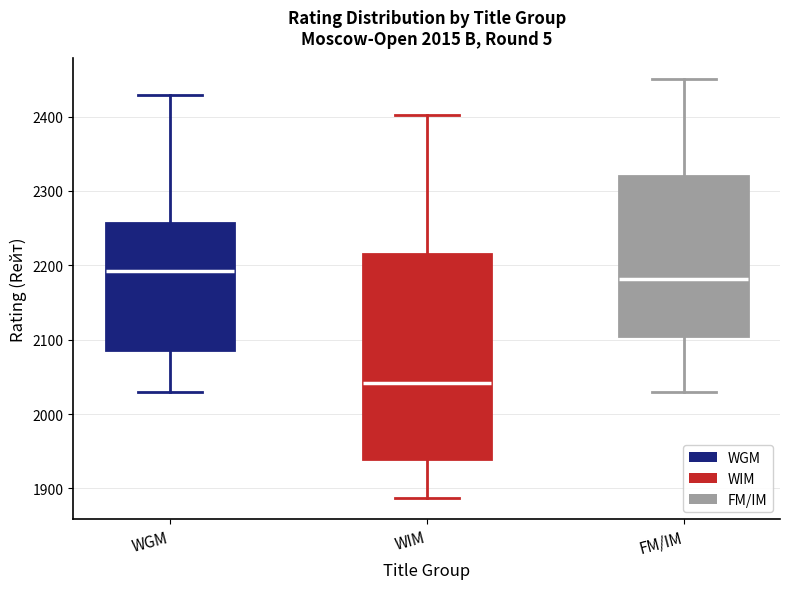

Which box has the lowest median line?

WIM